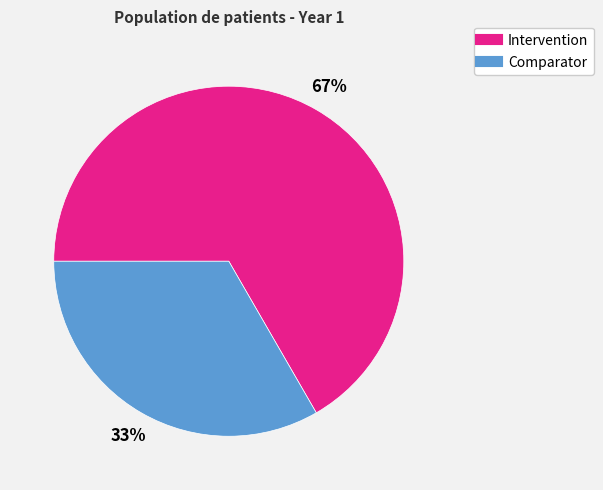

What is the ratio of the value at Intervention to the value at Comparator?

2.0